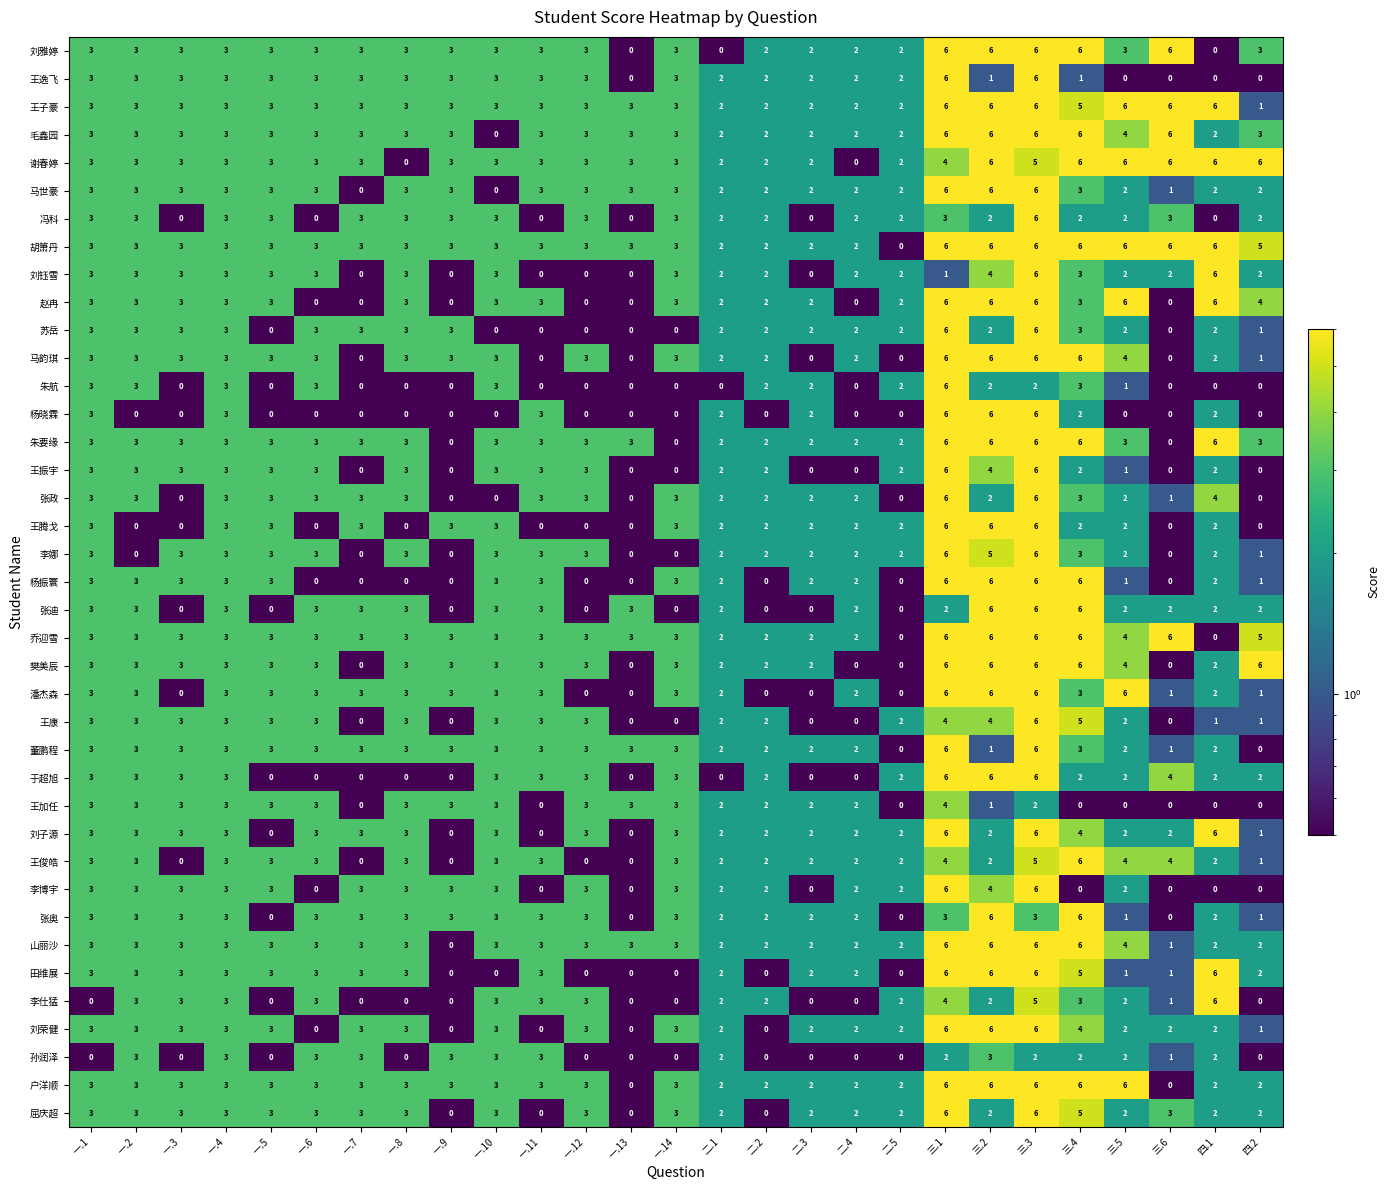

What is the maximum value for 胡箫丹?

6